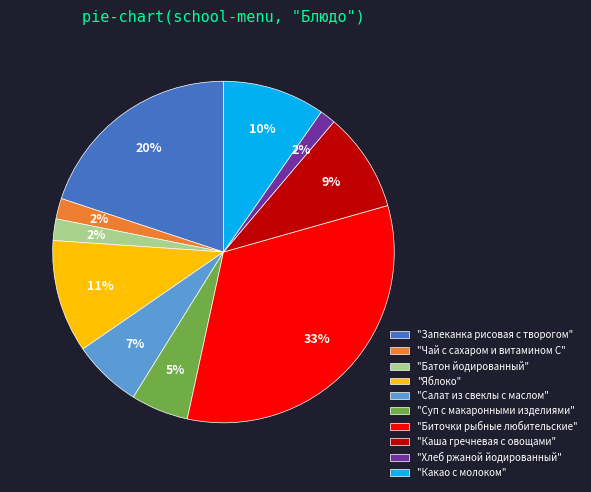

What percentage is the "Запеканка рисовая с творогом" slice, to the nearest percent?

20%